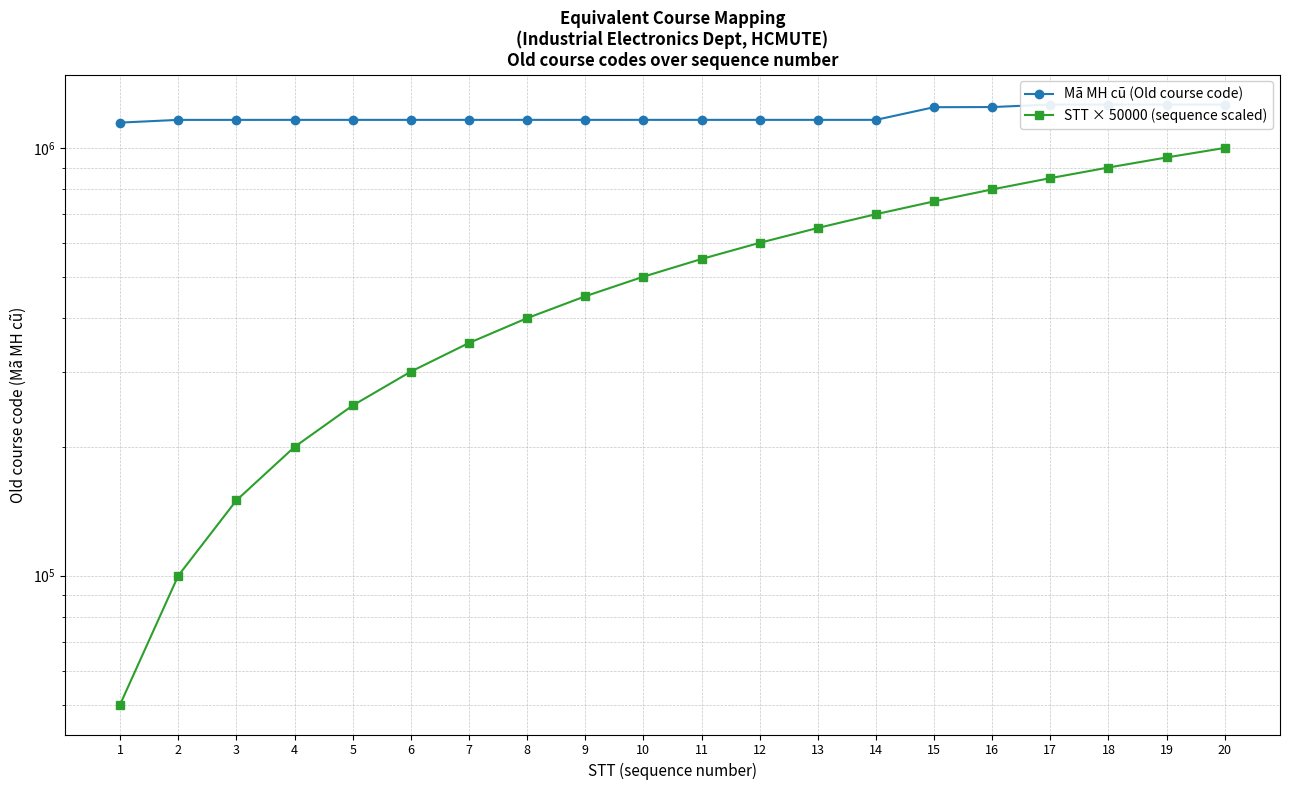

True or false: STT × 50000 (sequence scaled) has more than 2 points higher than both neighbors.

False